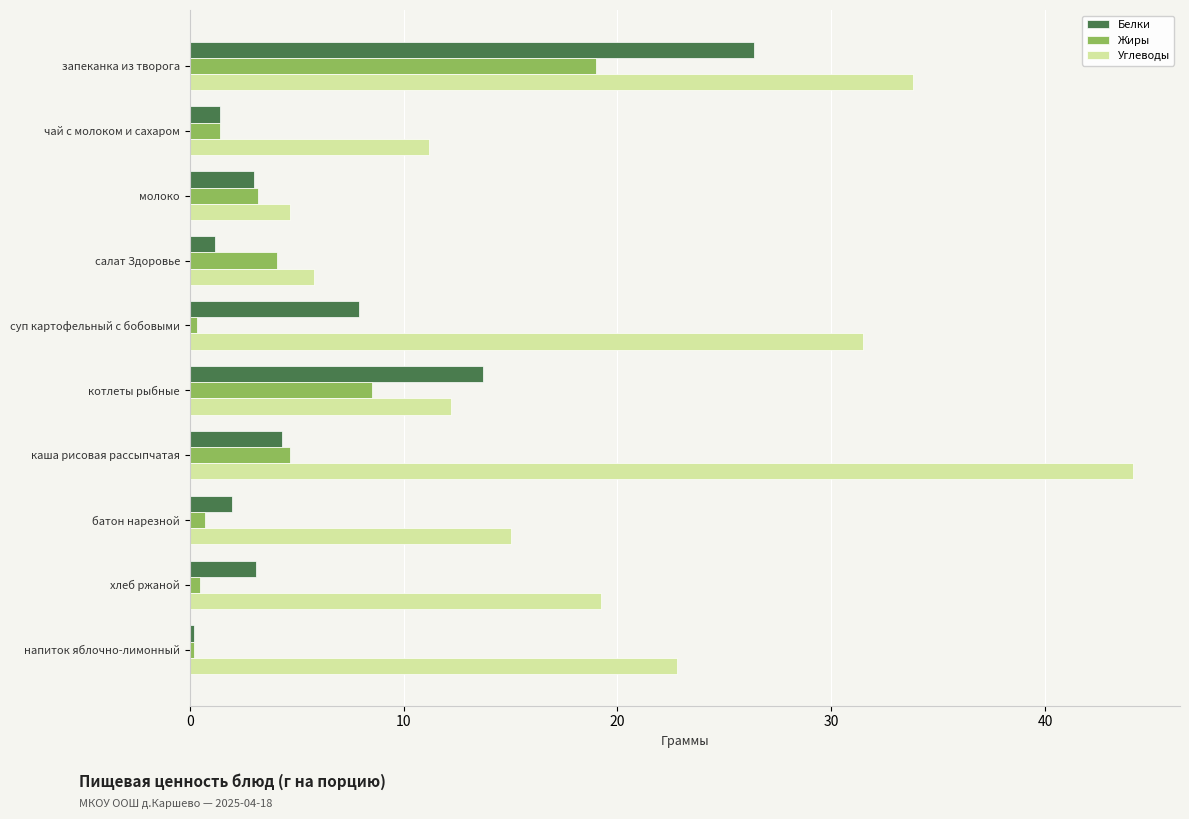

What is the greatest value displayed?

44.1